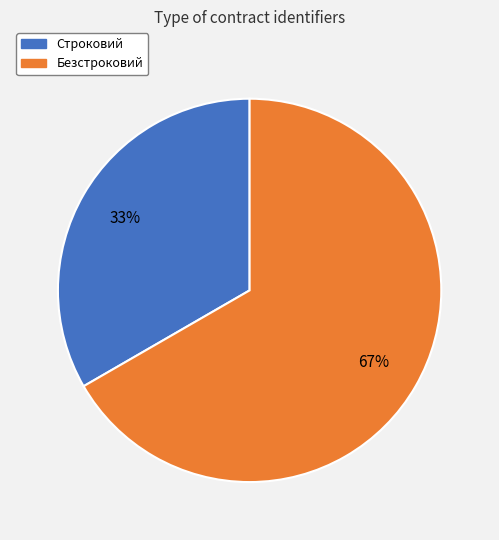

Does Безстроковий represent more than half of the total?

Yes